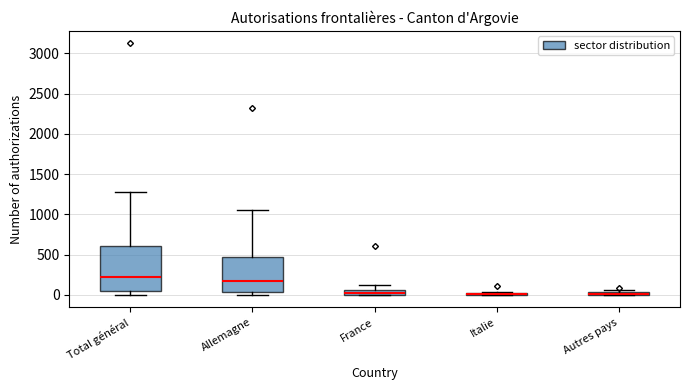

Comparing the boxes themselves (not the whiskers), which one is the tallest?

Total général